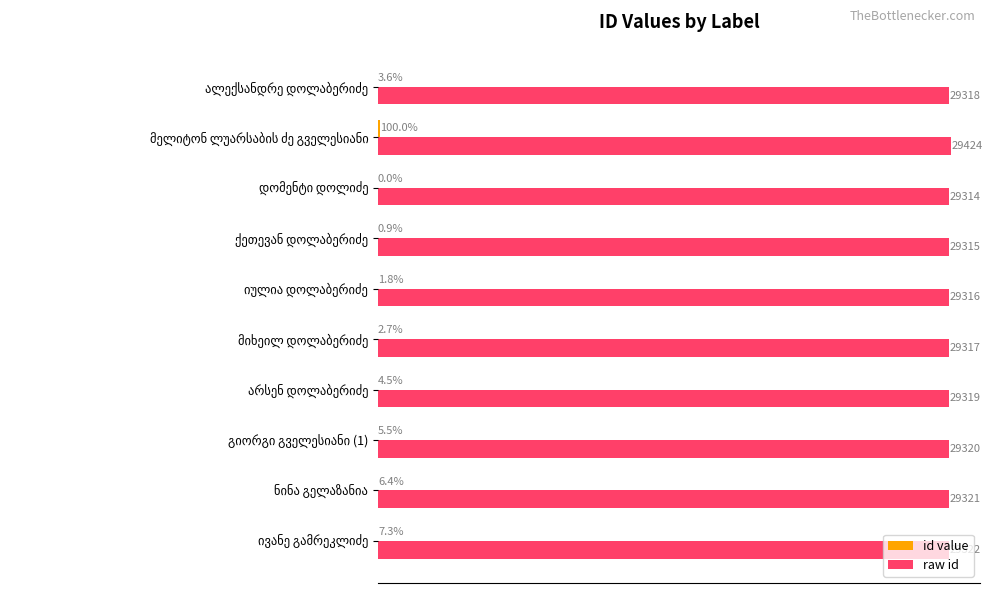

Which series has the largest total across all categories?

raw id